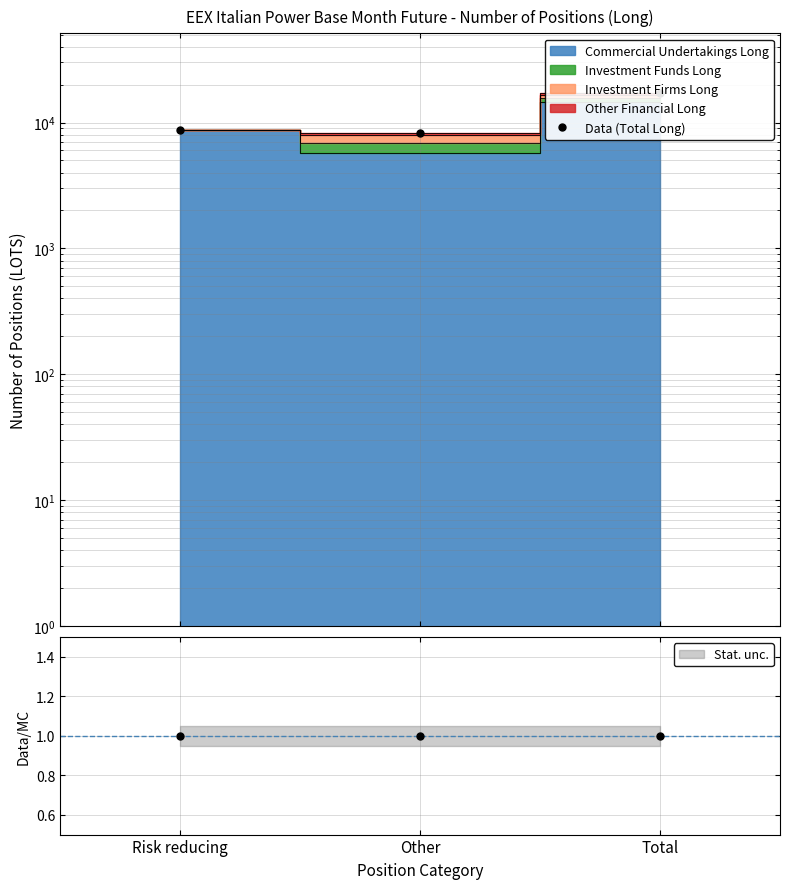

What is the label of the 2nd point from the right?

Other